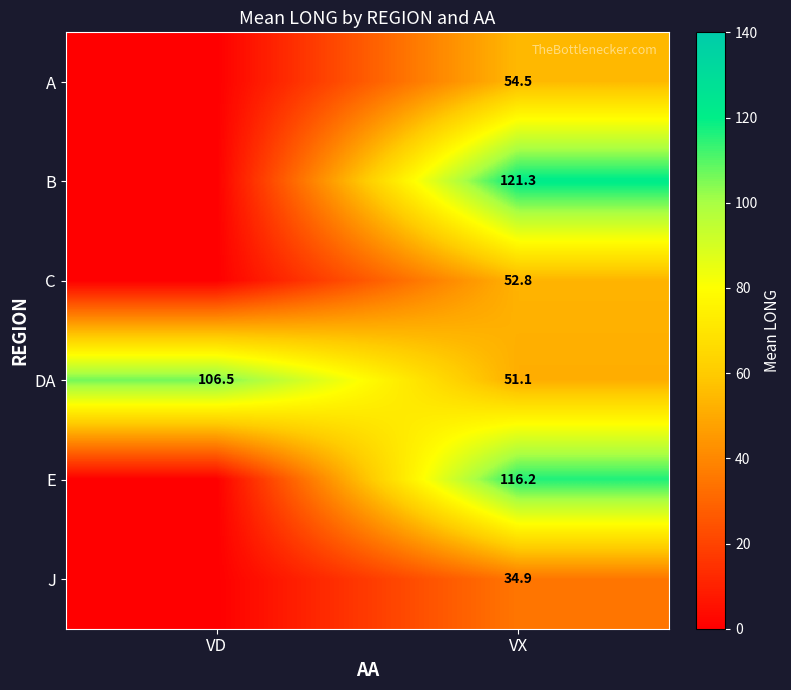

What is the sum of the DA values at VX and VD?

157.6